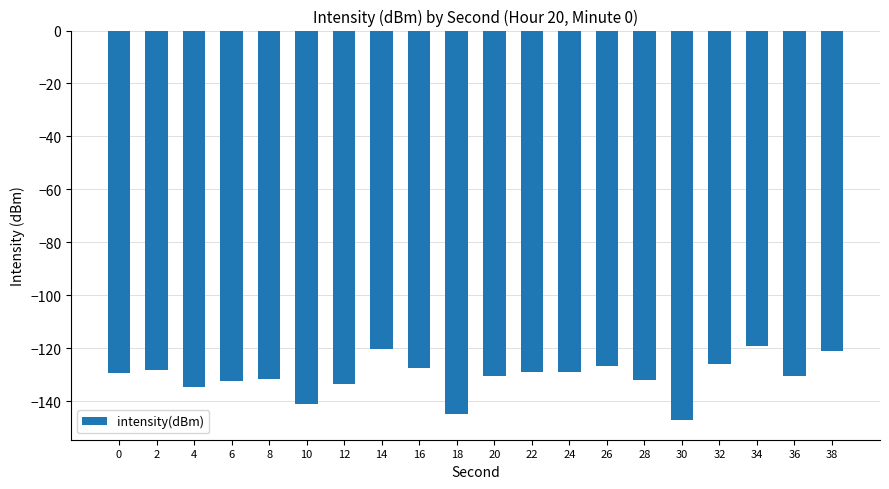

What is the greatest value displayed?

-119.3